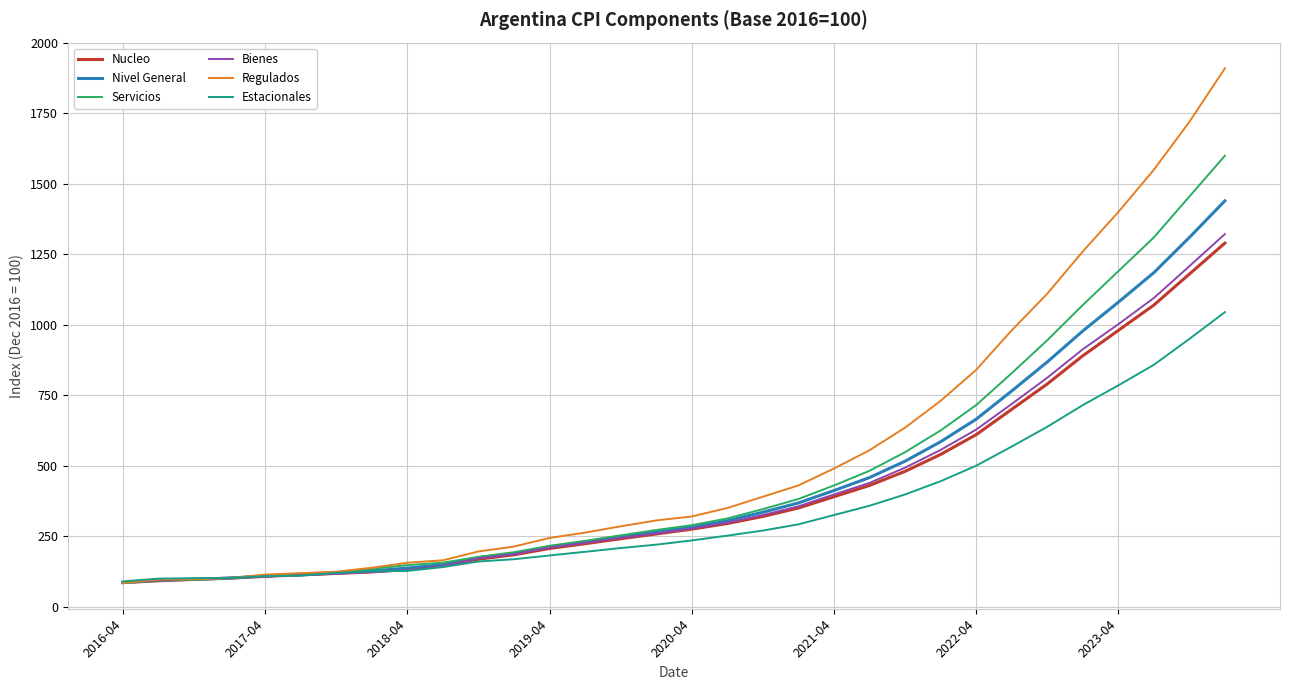

What is the minimum value shown in the chart?

84.0